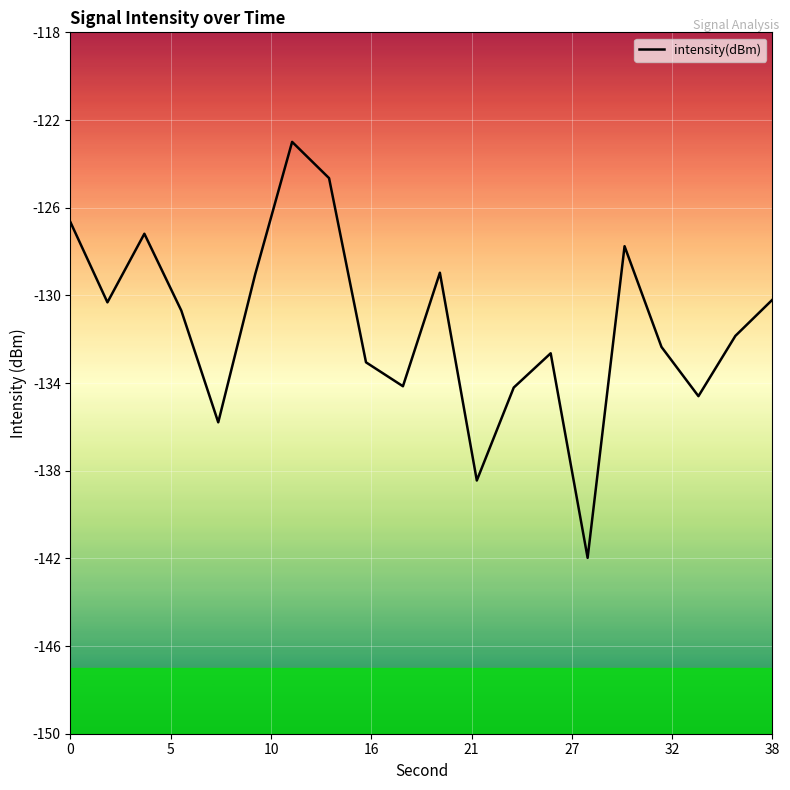

What is the greatest value displayed?

-123.0